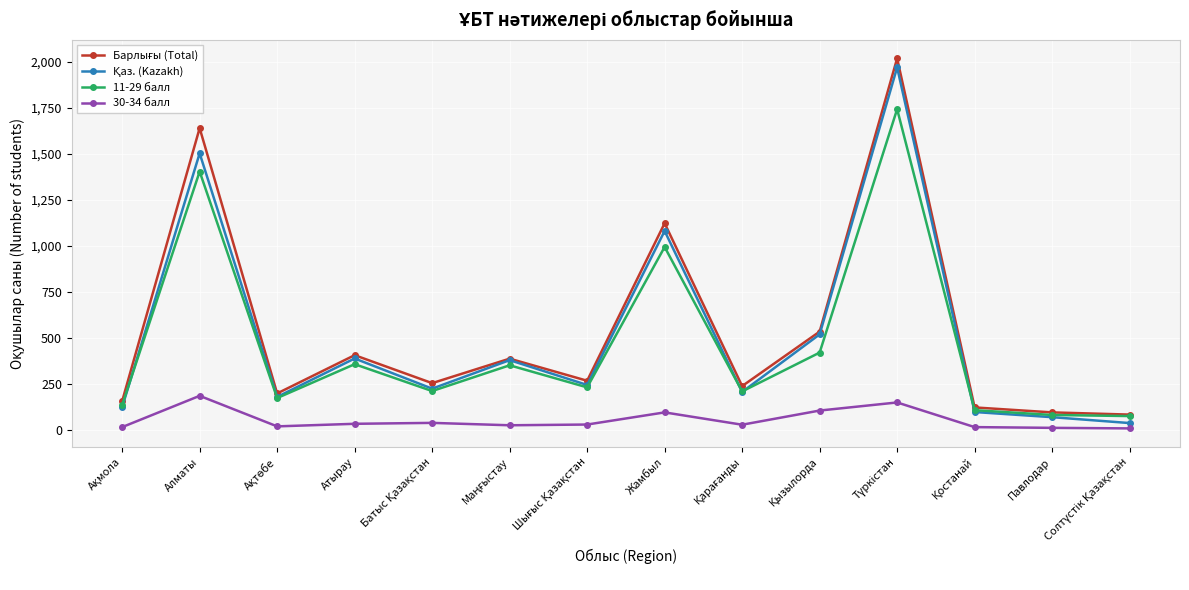

What is the total value across all series at Алматы?

4728